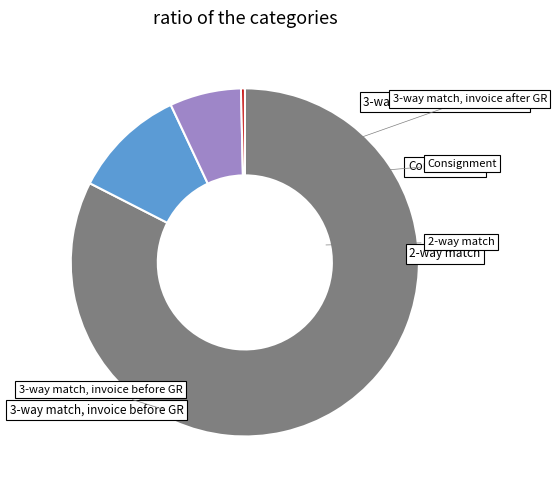

Does any single category account for the majority?

Yes